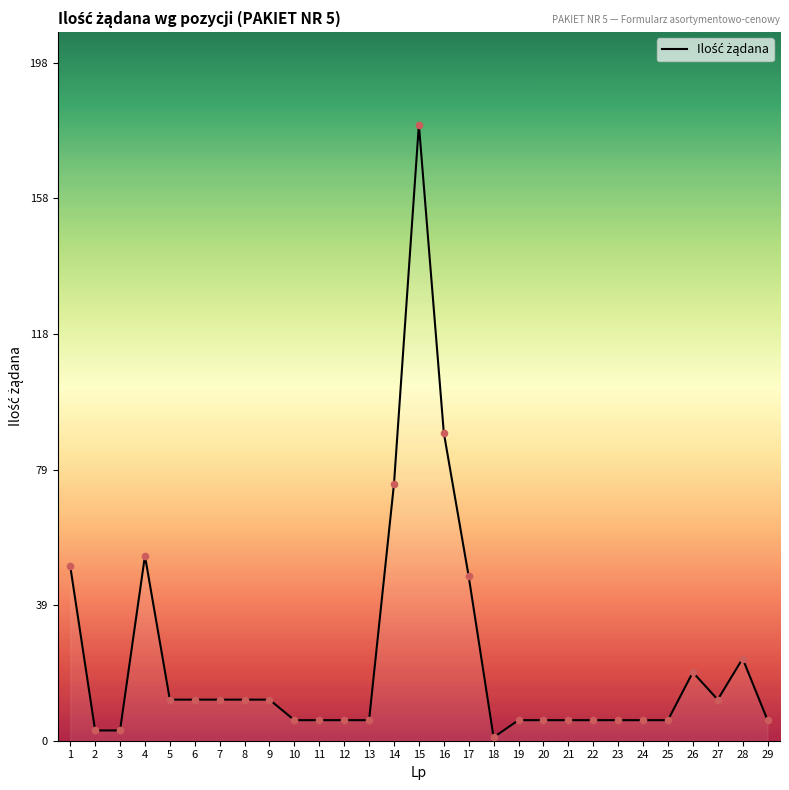

What is the change in value from 10 to 16?

+84